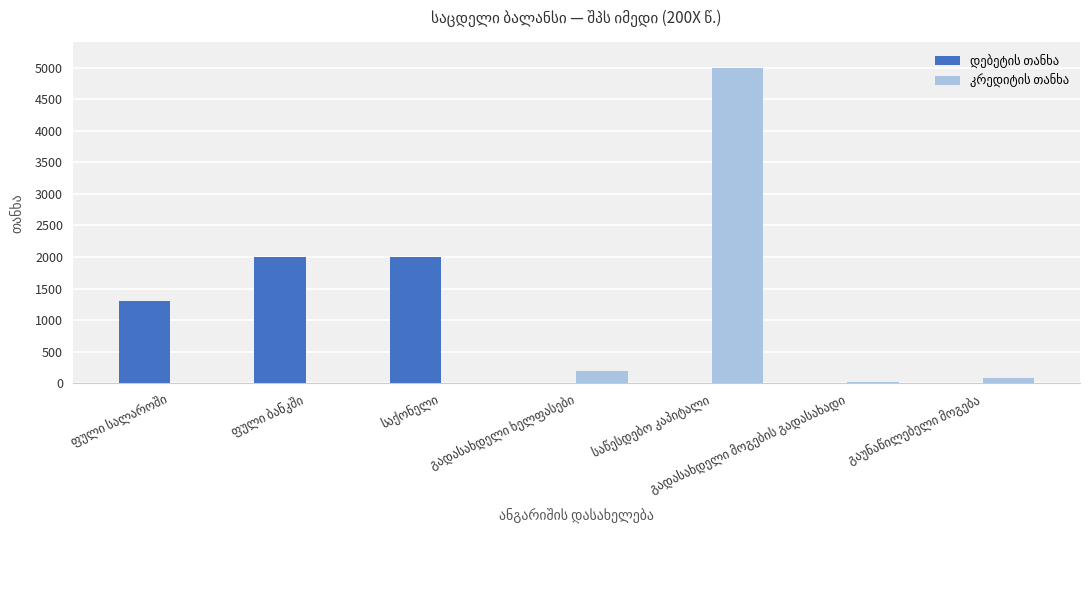

What is the greatest value displayed?

5000